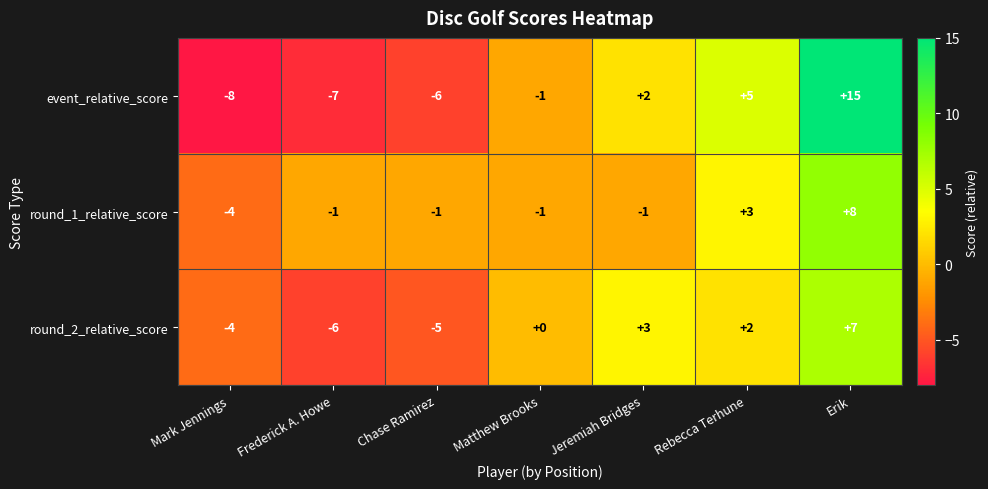

Count the round_1_relative_score values in the range -1 to 3.

5